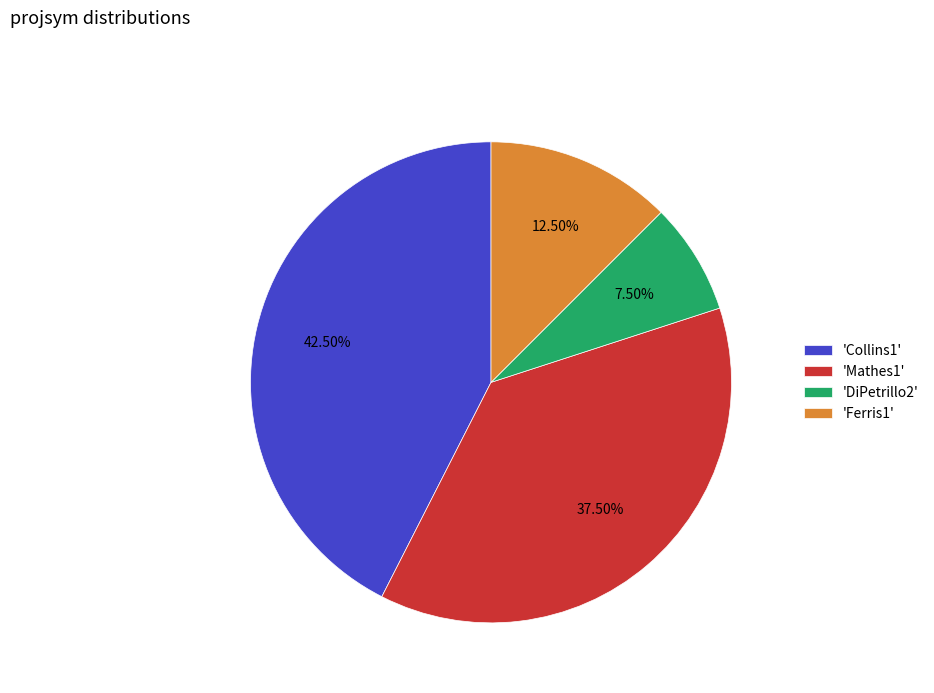

Rank the categories by value from lowest to highest.

'DiPetrillo2', 'Ferris1', 'Mathes1', 'Collins1'